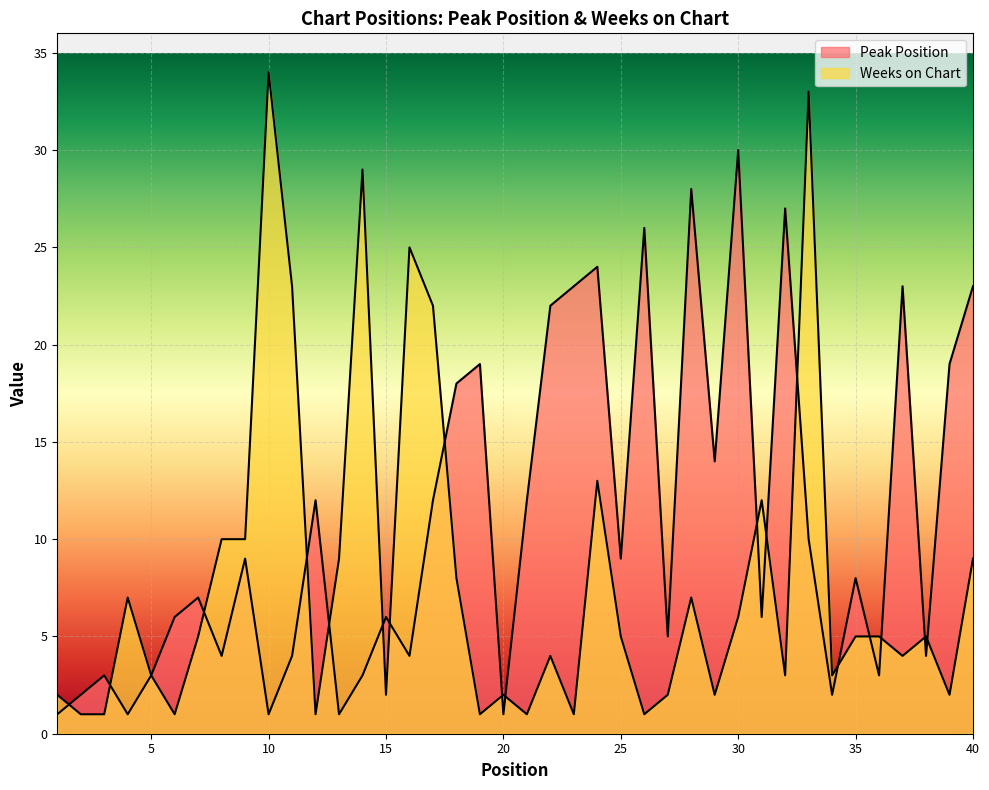

How many data points in Weeks on Chart are above 5?

16